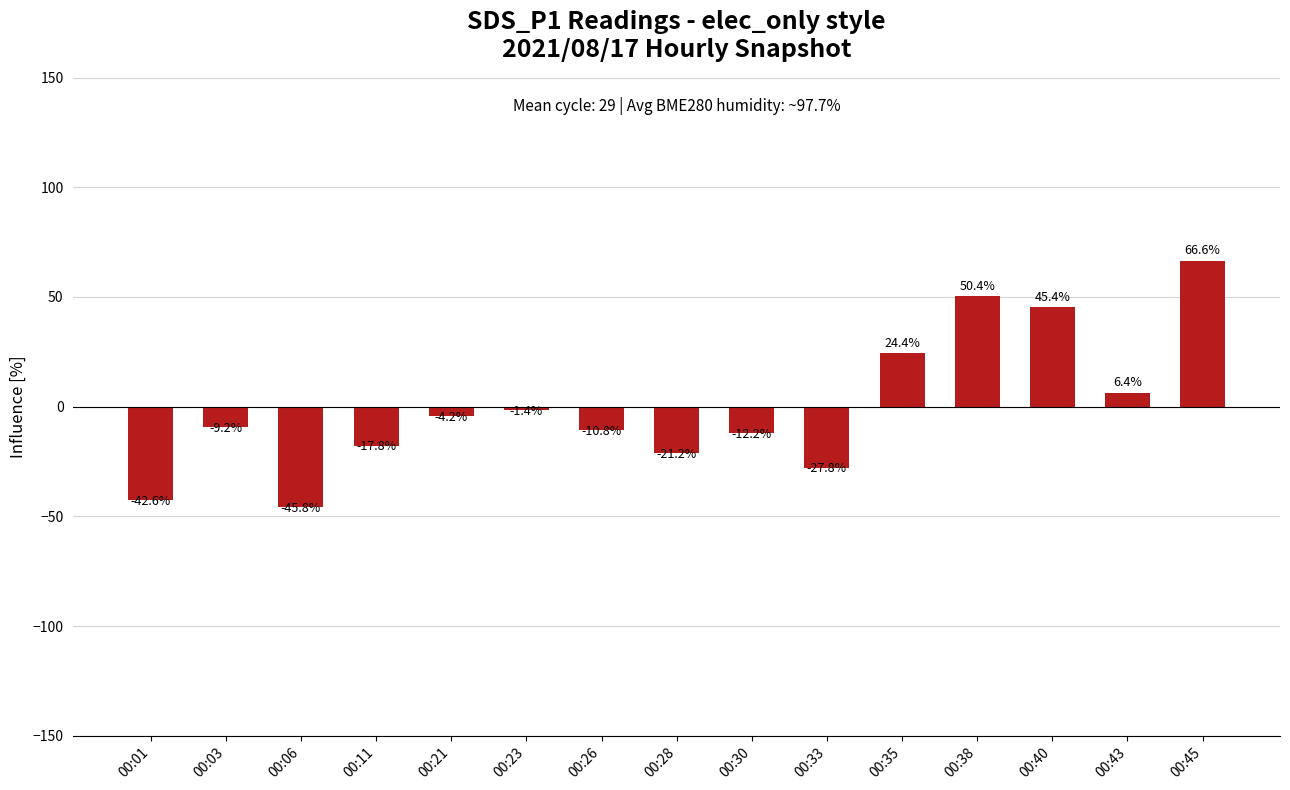

Is it true that the value at 00:23 is -1.4?

True